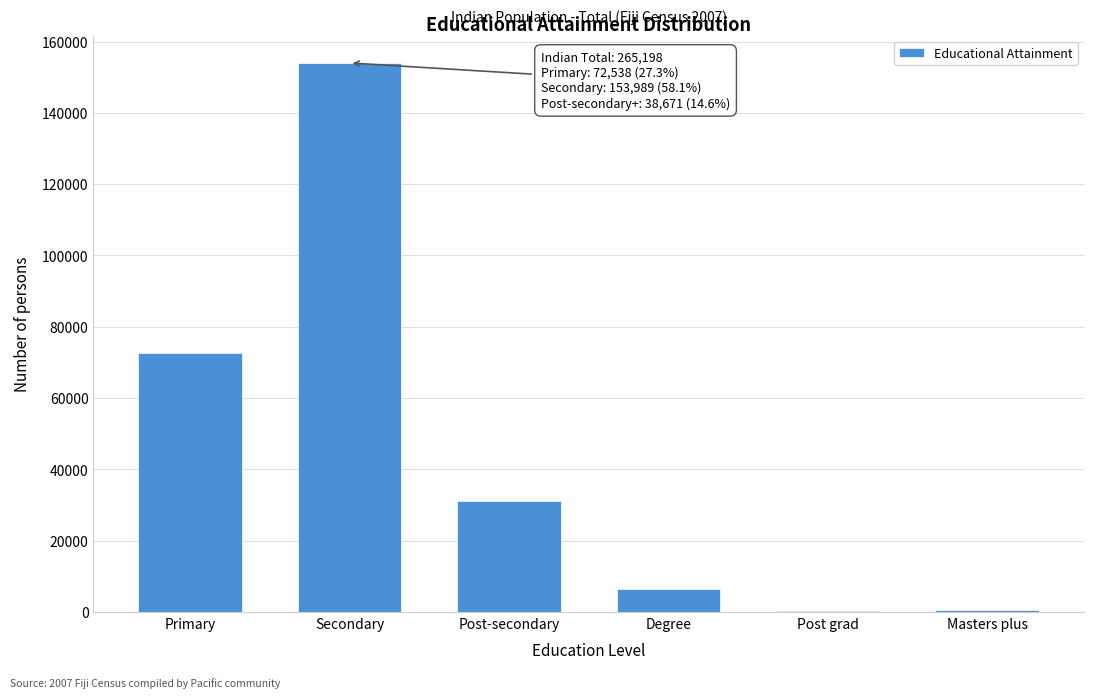

Is it true that the value at Primary is 72538?

True